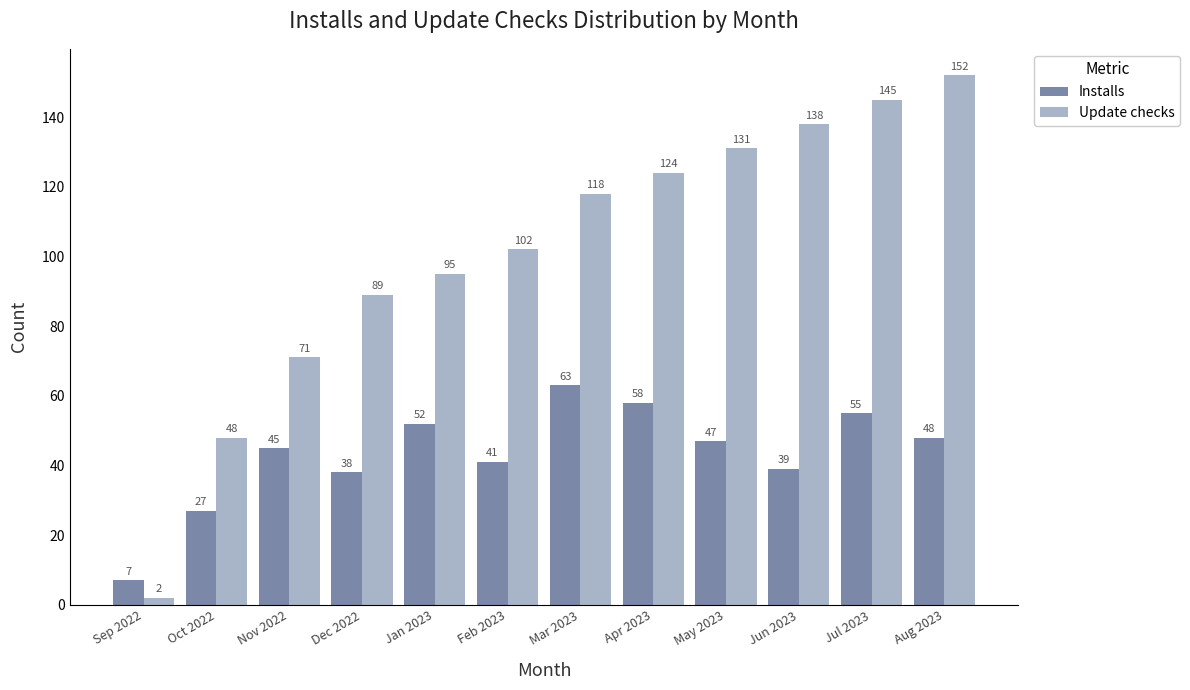

At which label does Installs reach its minimum?

Sep 2022